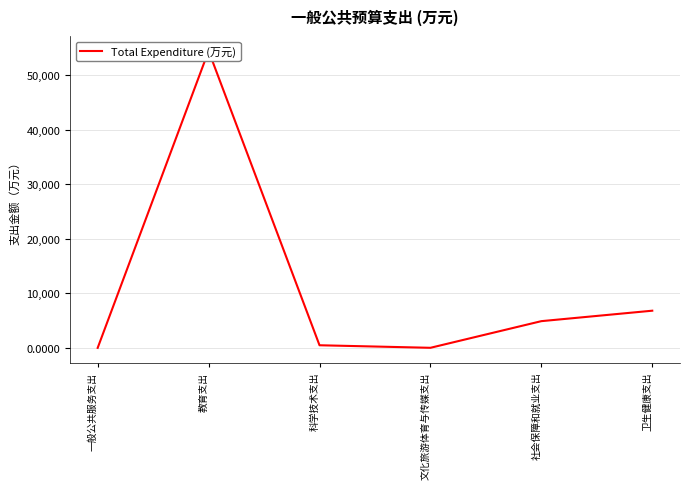

What is the label of the 6th point from the left?

卫生健康支出